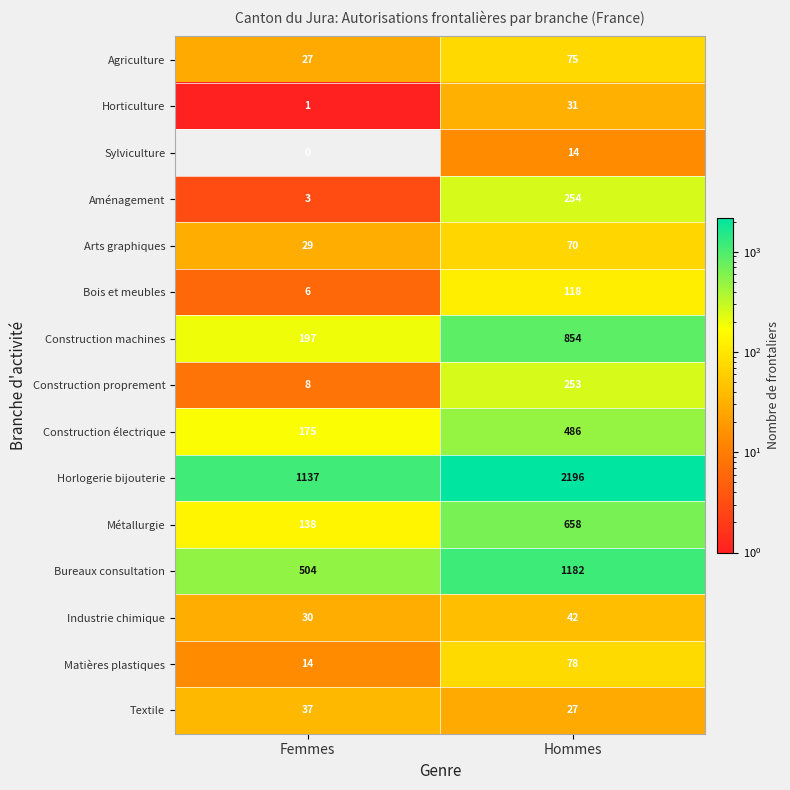

How many distinct data groups are displayed?

15